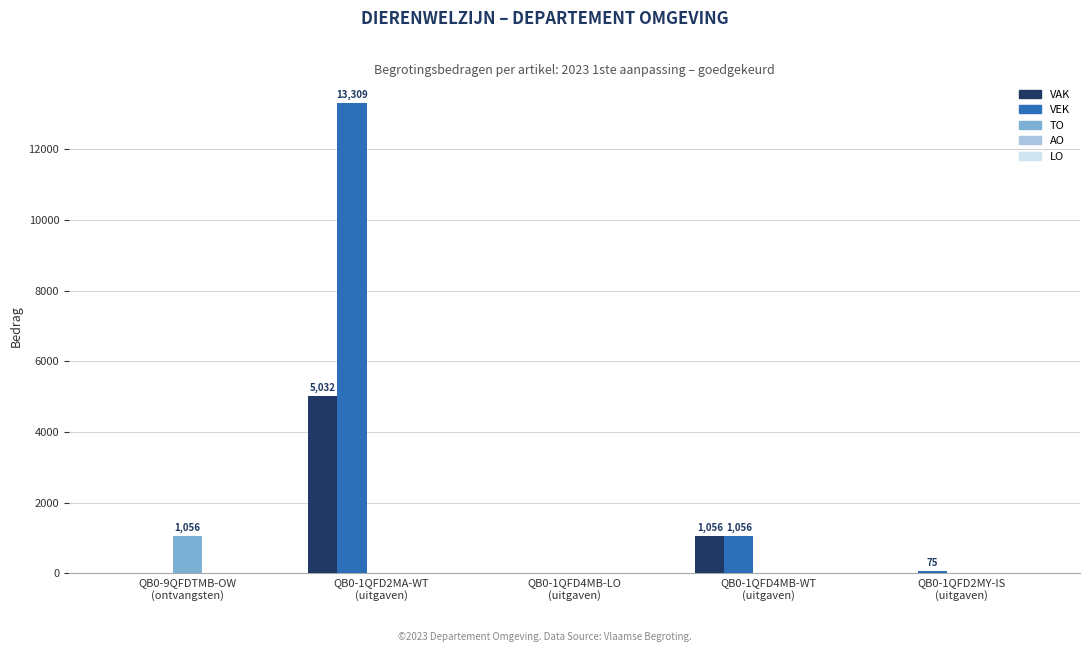

What is the sum of all VEK values?

14440